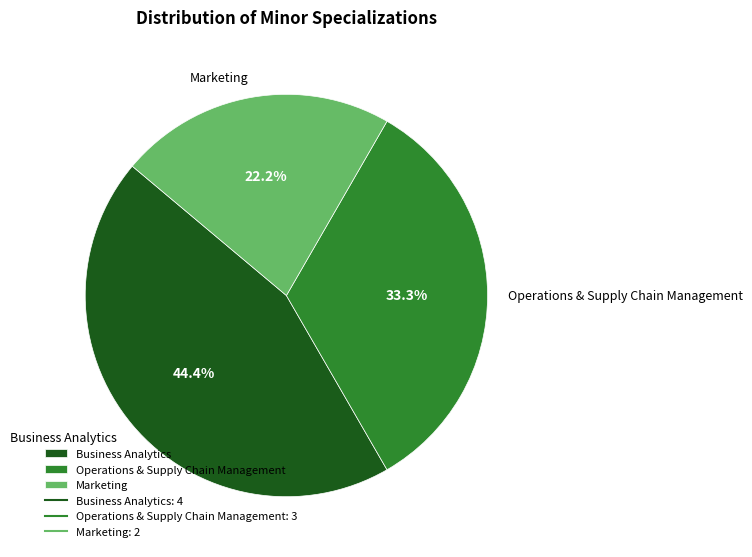

What is the largest slice in the pie chart?

Business Analytics